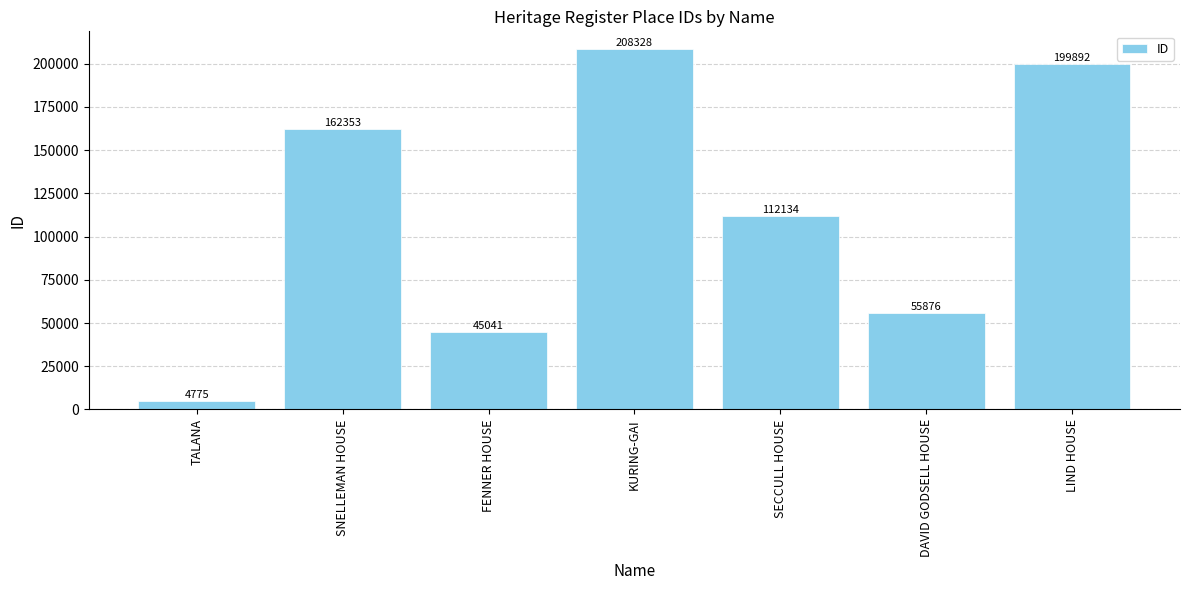

Count the number of categories in the chart.

7